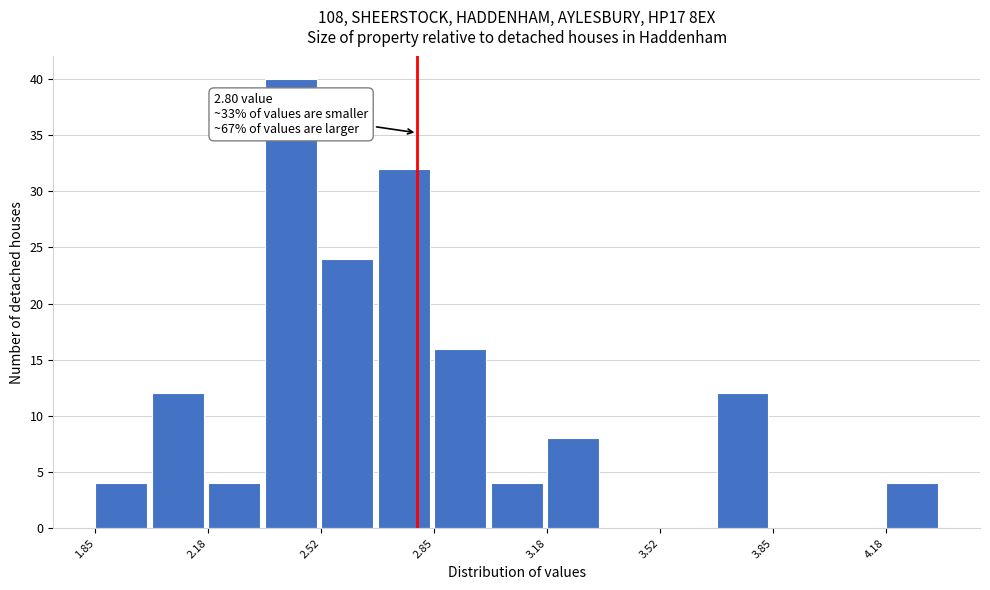

Read against the x-axis, roughly where is the centre of the tallest bar?

2.45